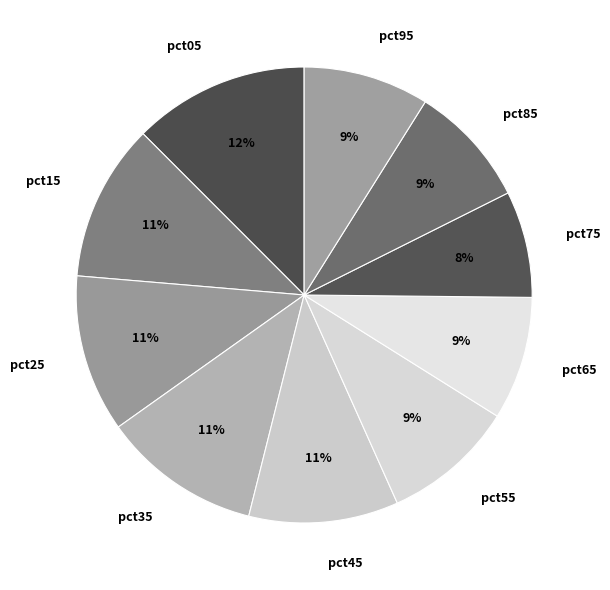

What percentage is the pct45 slice, to the nearest percent?

11%